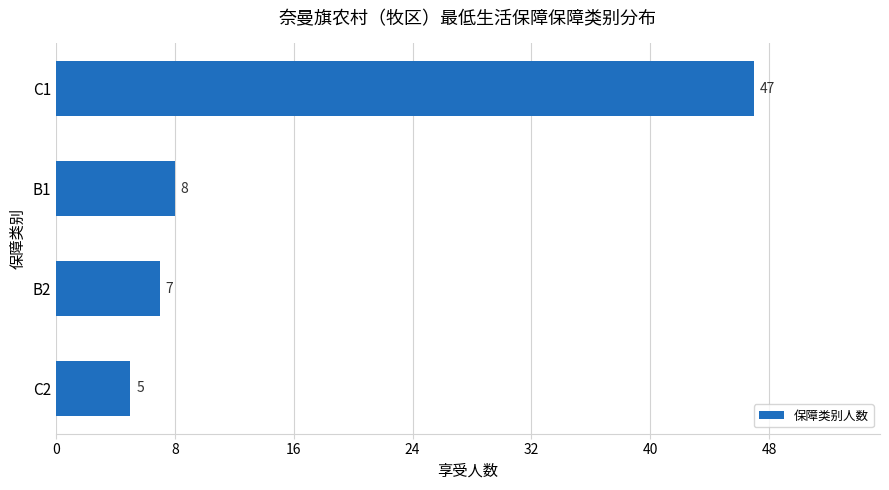

Rank the categories by value from highest to lowest.

C1, B1, B2, C2